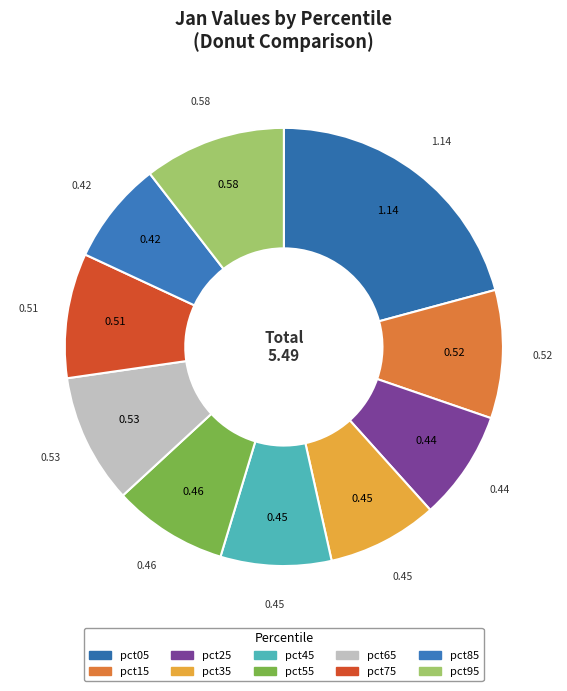

How many segments does this pie chart have?

10